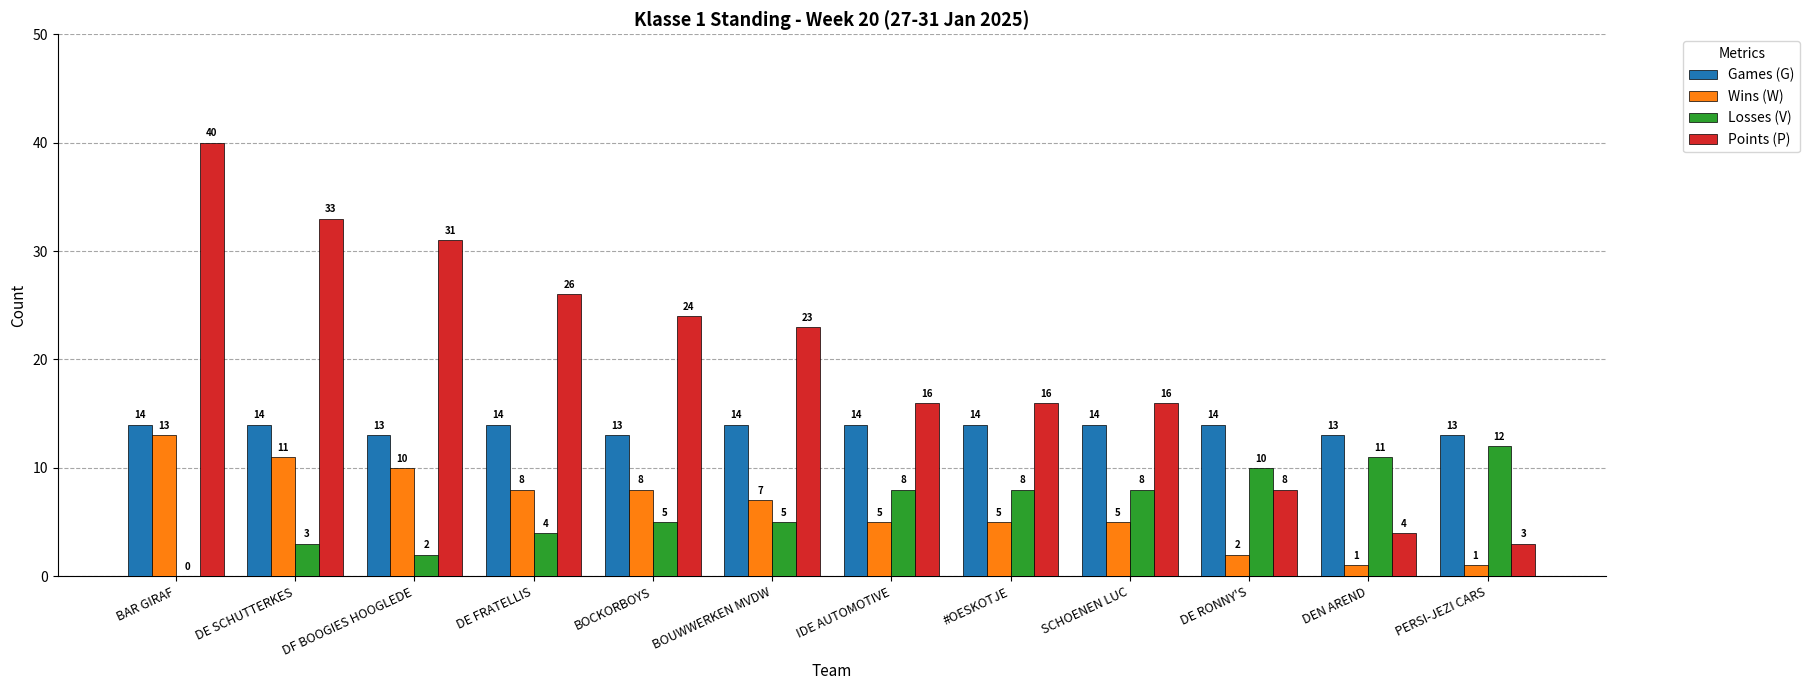

What is the sum of the Points (P) values at DF BOOGIES HOOGLEDE and BOUWWERKEN MVDW?

54